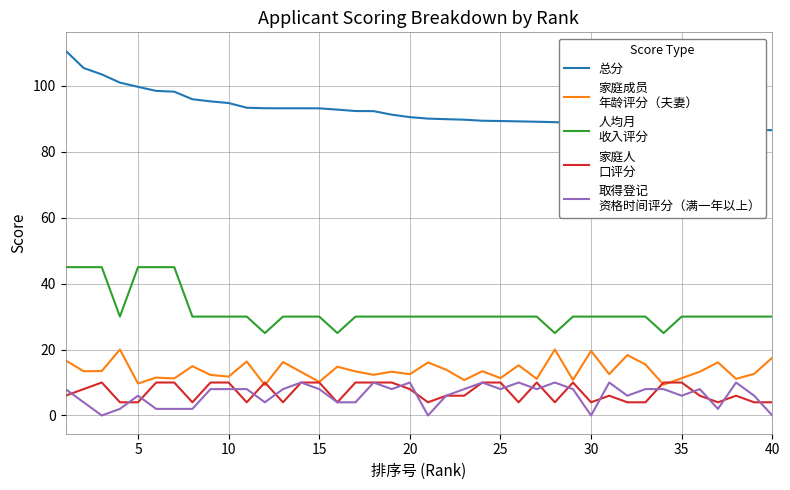

What is the greatest value displayed?

110.7